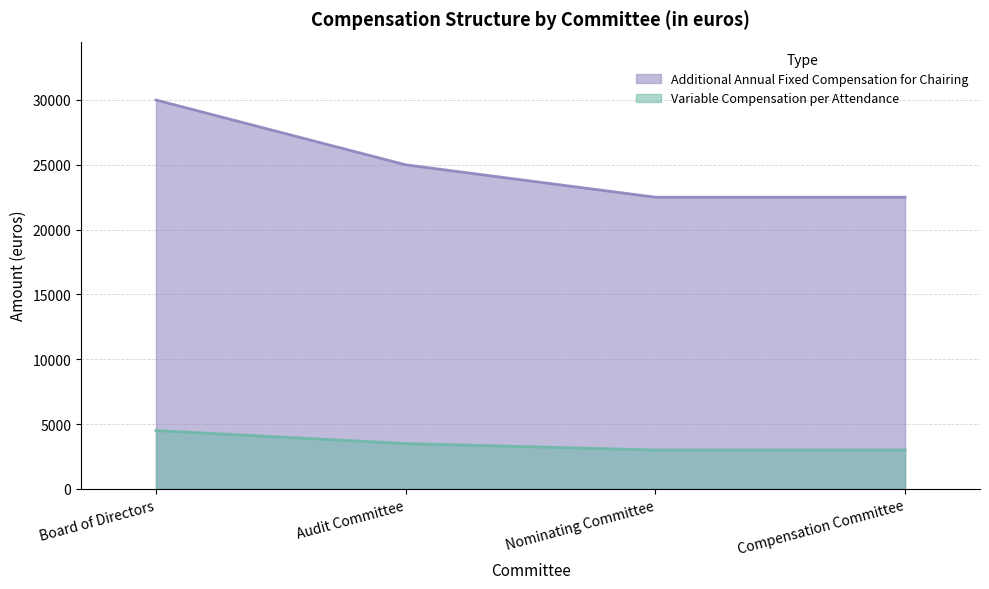

Reading left to right, extract all data points from this chart.

Variable Compensation per Attendance: Board of Directors=4500	Audit Committee=3500	Nominating Committee=3000	Compensation Committee=3000
Additional Annual Fixed Compensation for Chairing: Board of Directors=30000	Audit Committee=25000	Nominating Committee=22500	Compensation Committee=22500